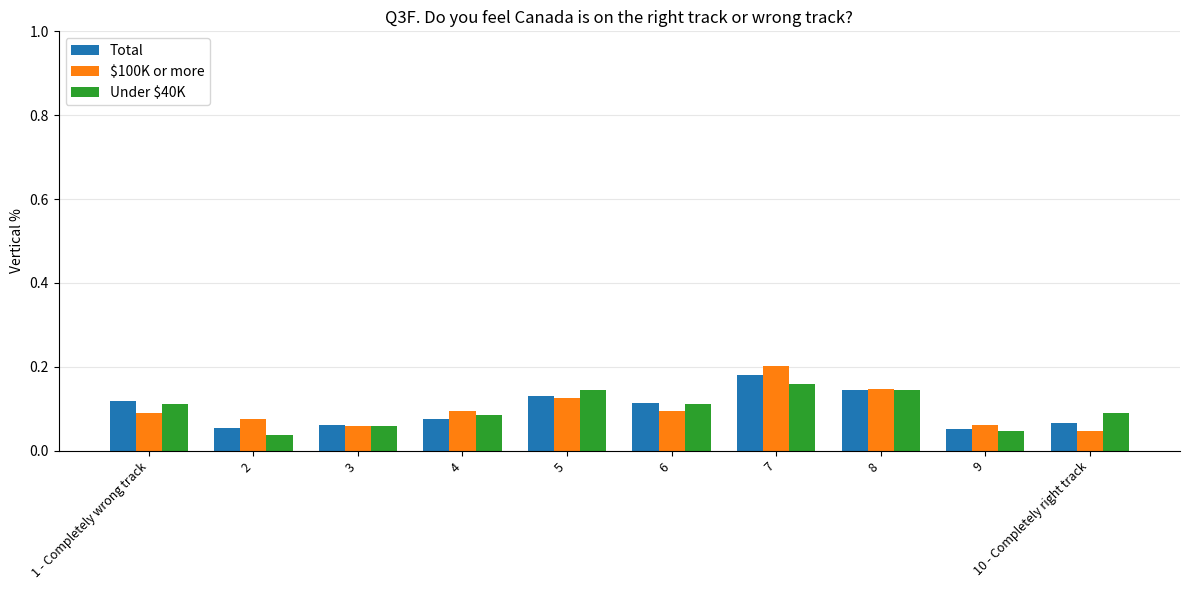

At 10 - Completely right track, list the series in order from smallest to largest.

$100K or more, Total, Under $40K